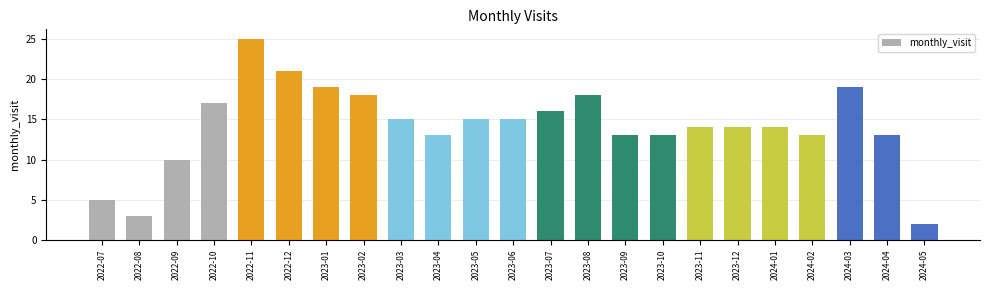

What is the label of the 10th bar from the right?

2023-08